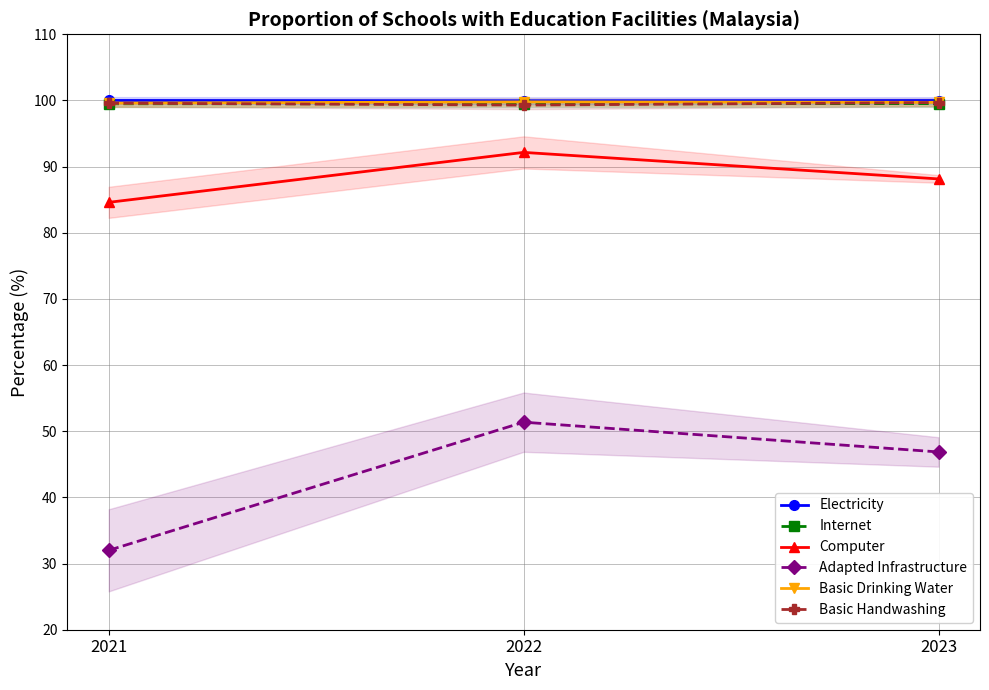

What is the maximum value for Adapted Infrastructure?

51.4